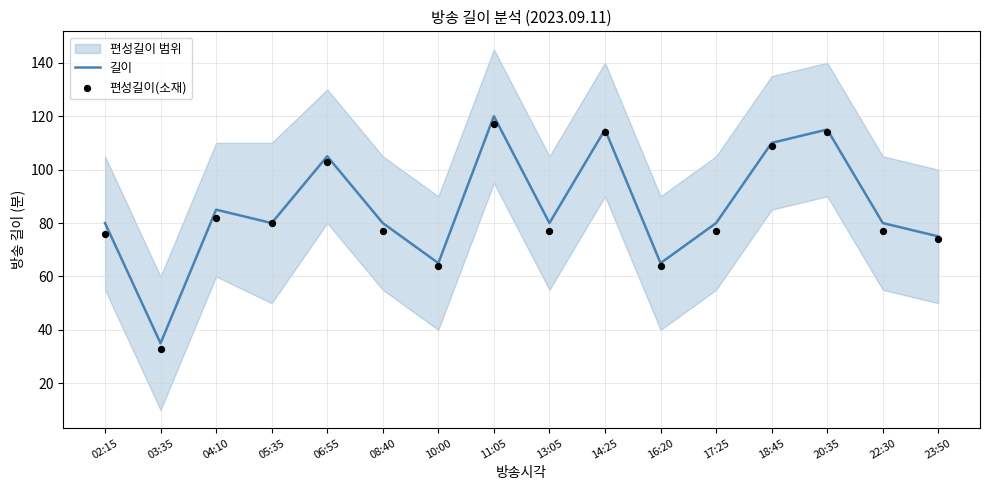

What is the maximum value for 길이?

120